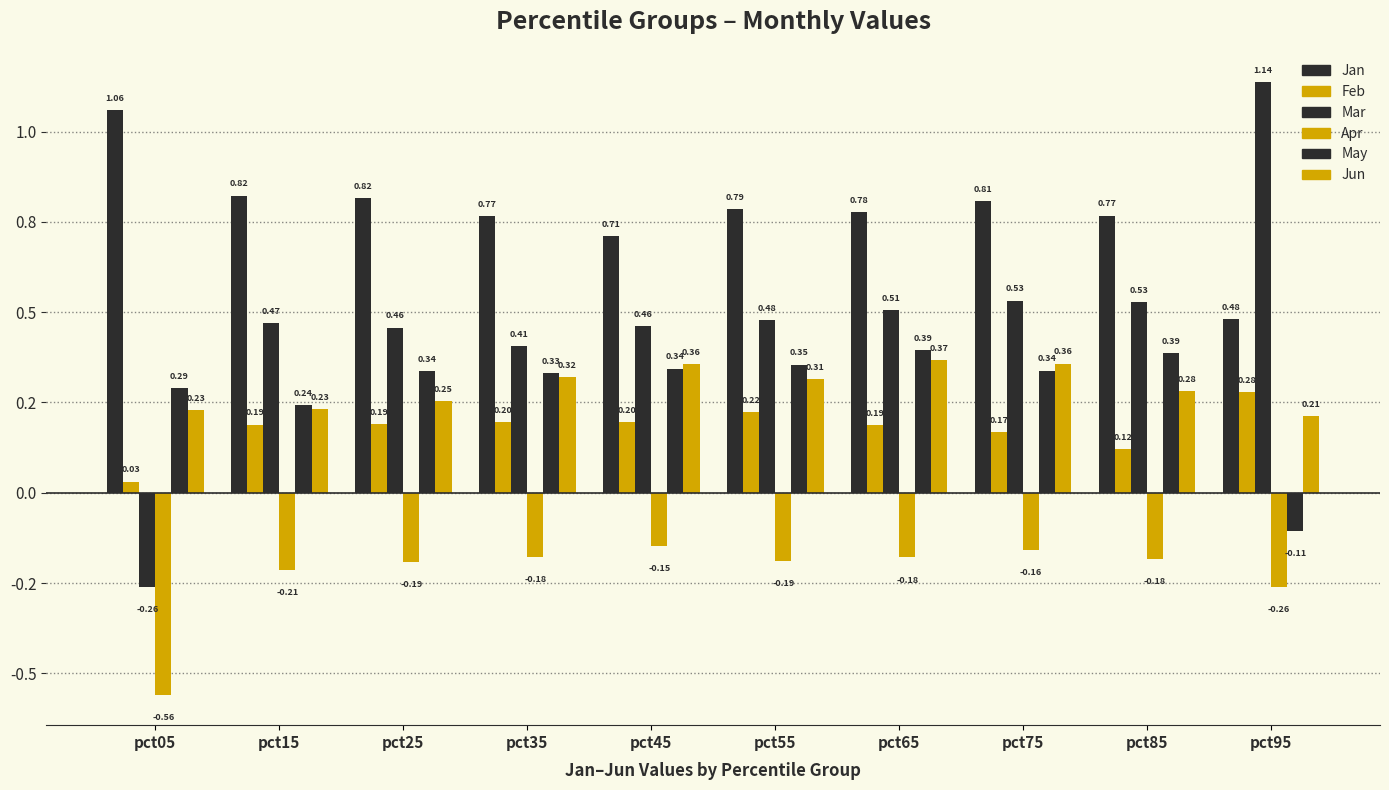

What is the sum of all Jun values?

2.9